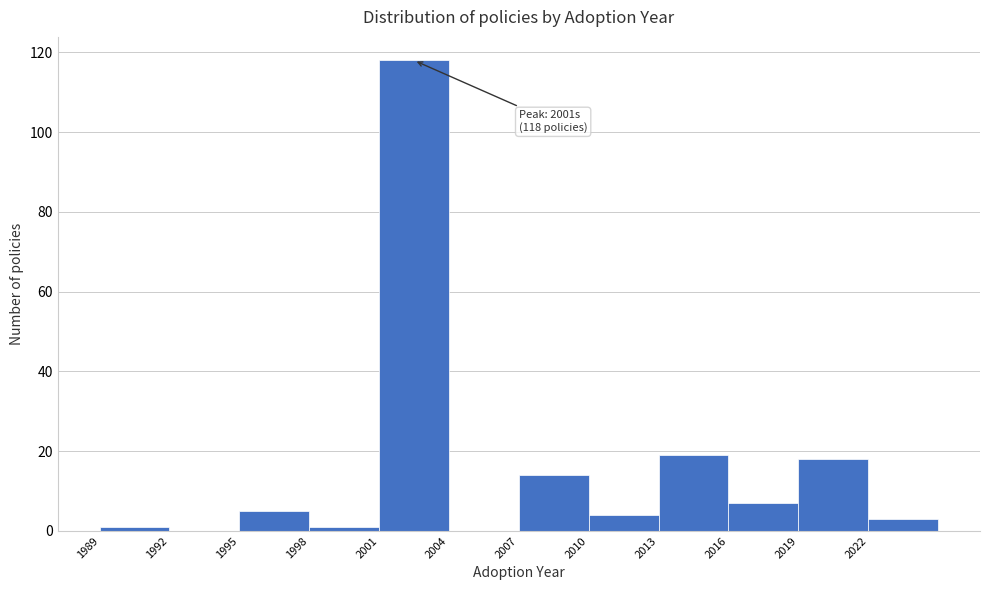

Over which range of the x-axis is the bar tallest?

2001 to 2004